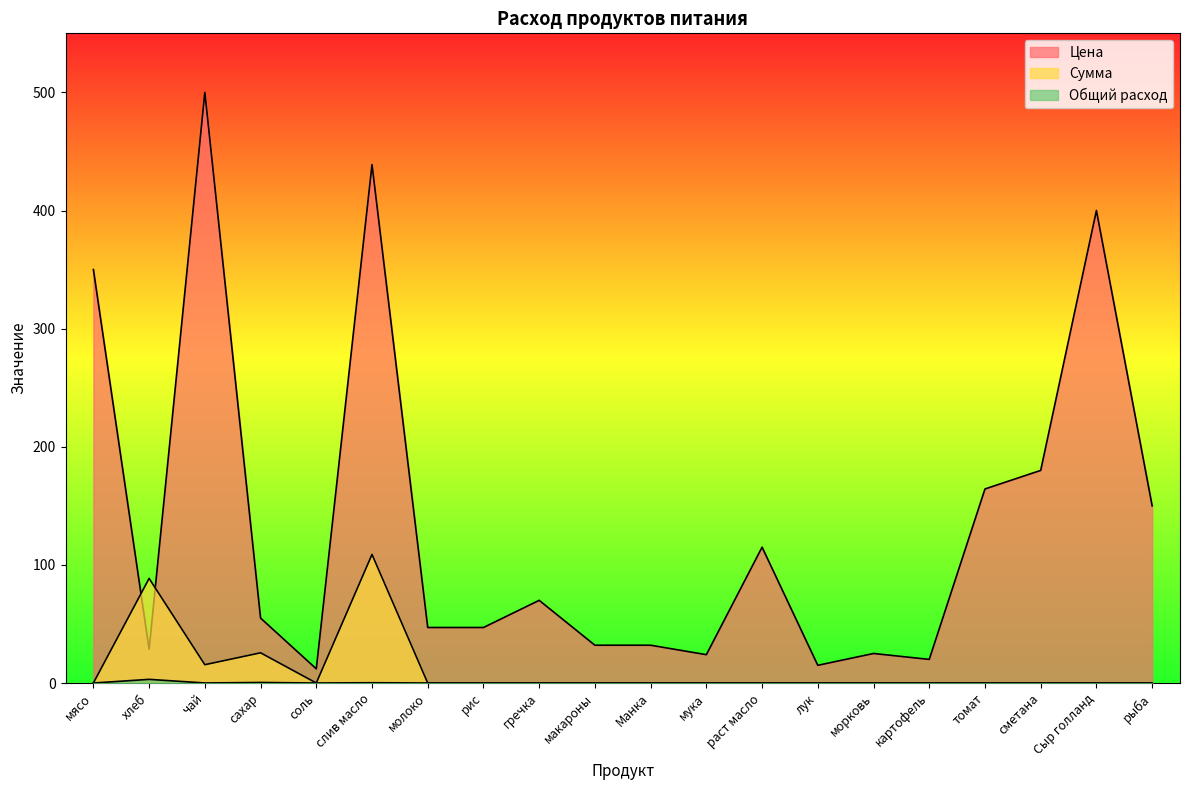

At which category is the sum across all series the highest?

слив масло